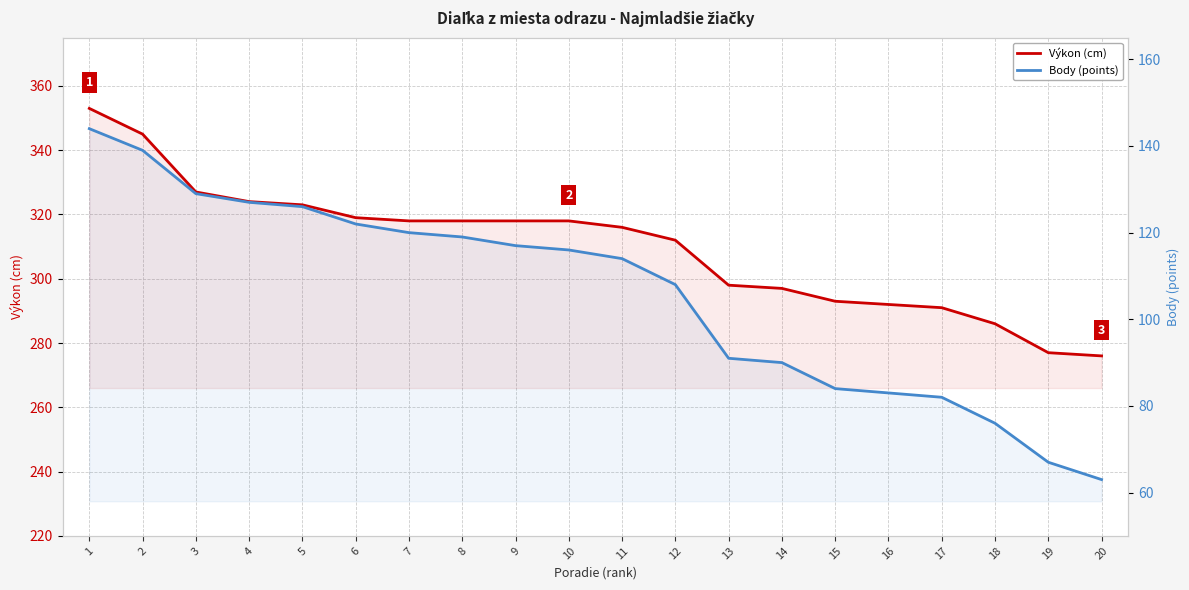

What is the sum of the Výkon (cm) values at 12 and 13?

610